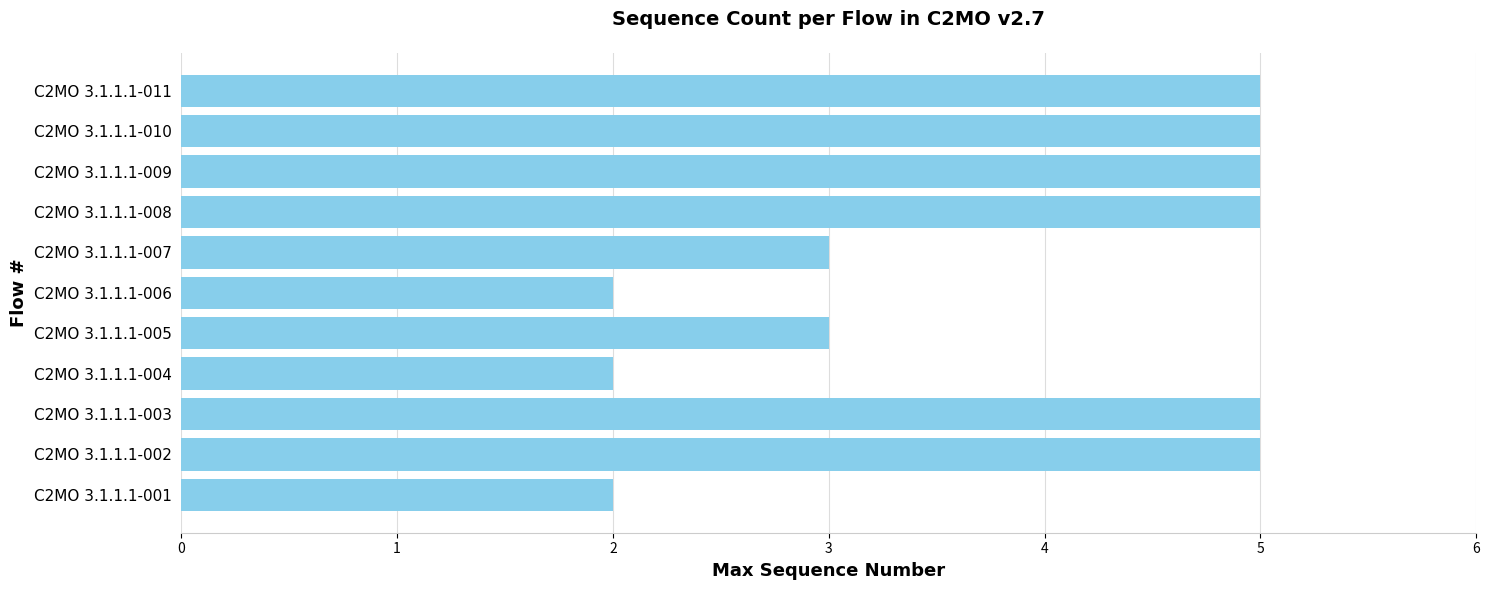

What is the average value?

4